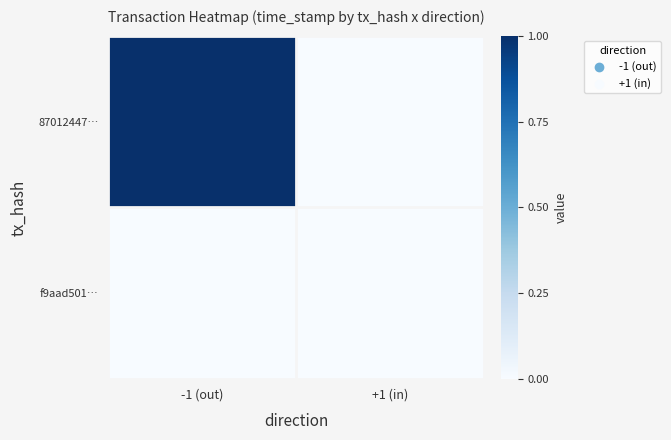

What is the total value across all series at -1 (out)?

1.0